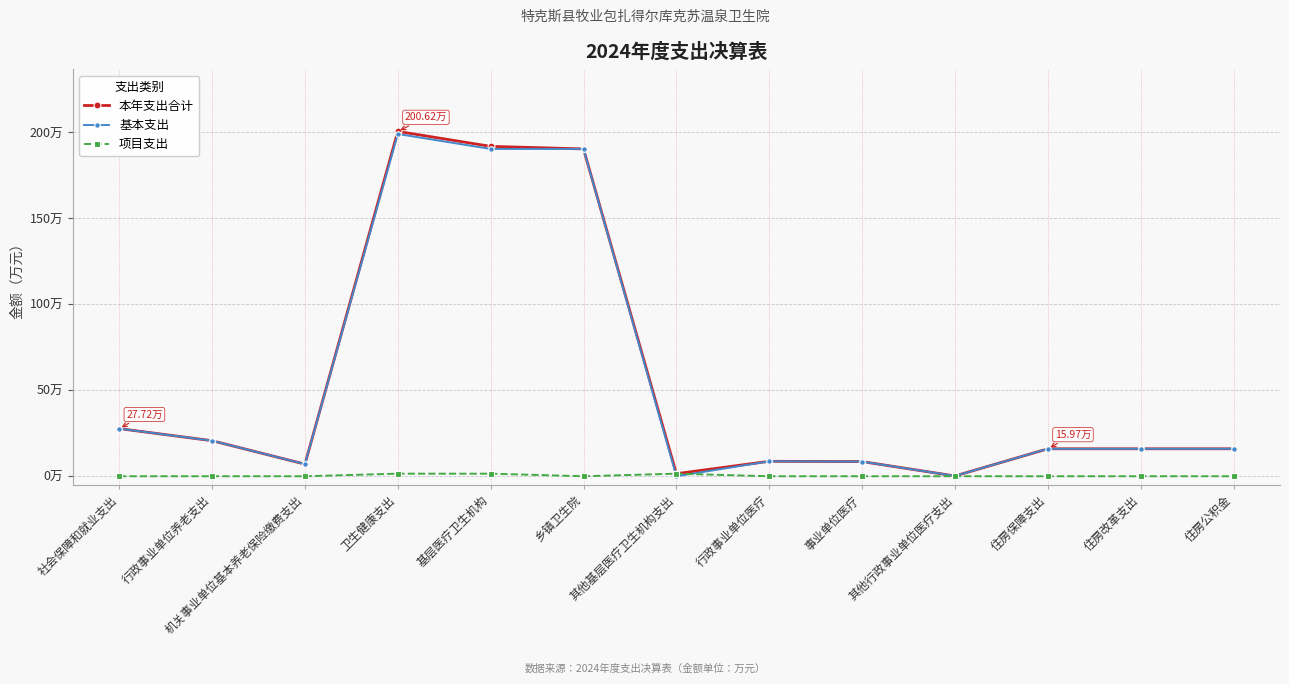

Reading left to right, what are all the values shown in this chart?

本年支出合计: 27.7	20.7	7.0	200.6	191.9	190.4	1.5	8.7	8.5	0.2	16.0	16.0	16.0
基本支出: 27.7	20.7	7.0	199.1	190.4	190.4	0.0	8.7	8.5	0.2	16.0	16.0	16.0
项目支出: 0.0	0.0	0.0	1.5	1.5	0.0	1.5	0.0	0.0	0.0	0.0	0.0	0.0